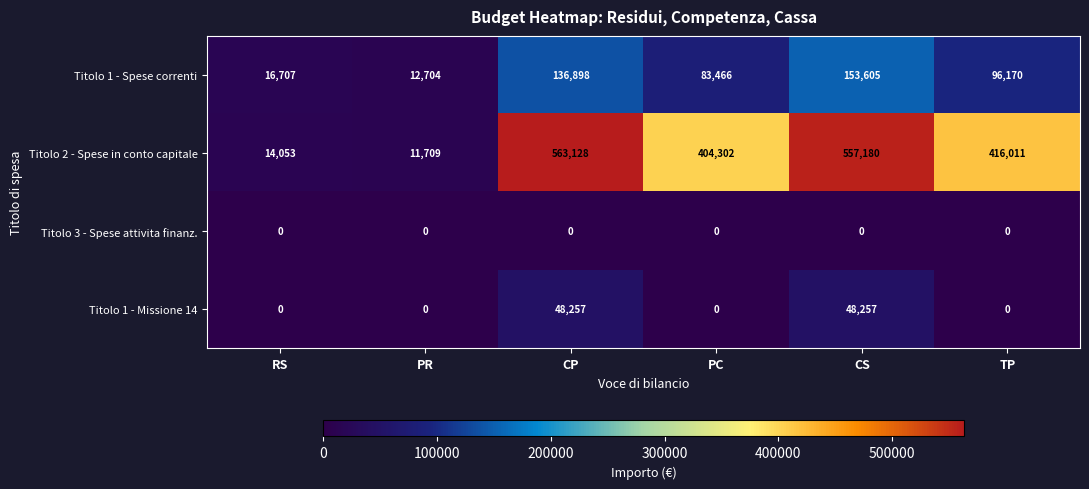

Reading left to right, transcribe all the data shown in this chart.

Titolo 1 - Spese correnti: 16707	12704	136898	83466	153605	96170
Titolo 2 - Spese in conto capitale: 14053	11709	563128	404302	557180	416011
Titolo 3 - Spese attivita finanz.: 0	0	0	0	0	0
Titolo 1 - Missione 14: 0	0	48257	0	48257	0